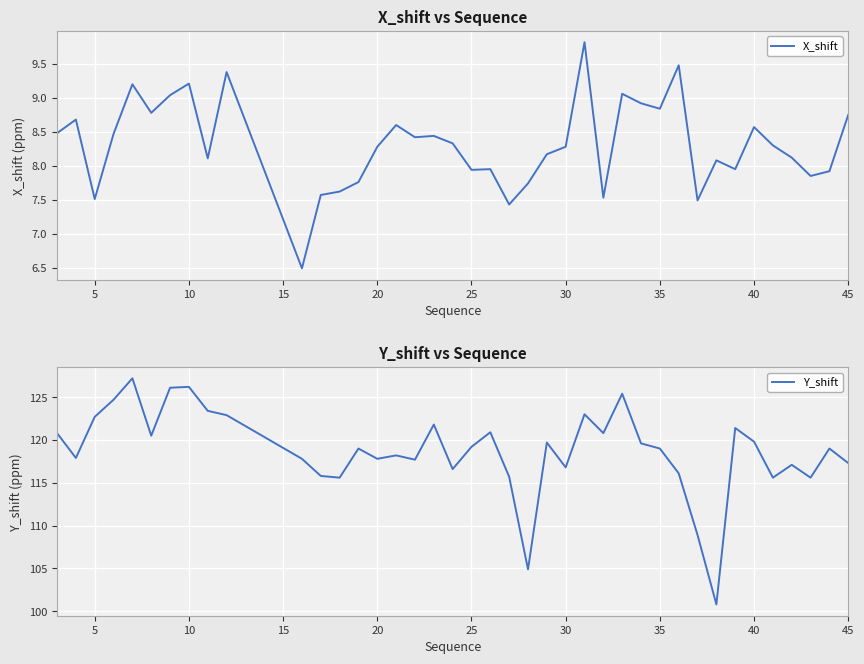

How many interior local peaks does the Y_shift series have?

12